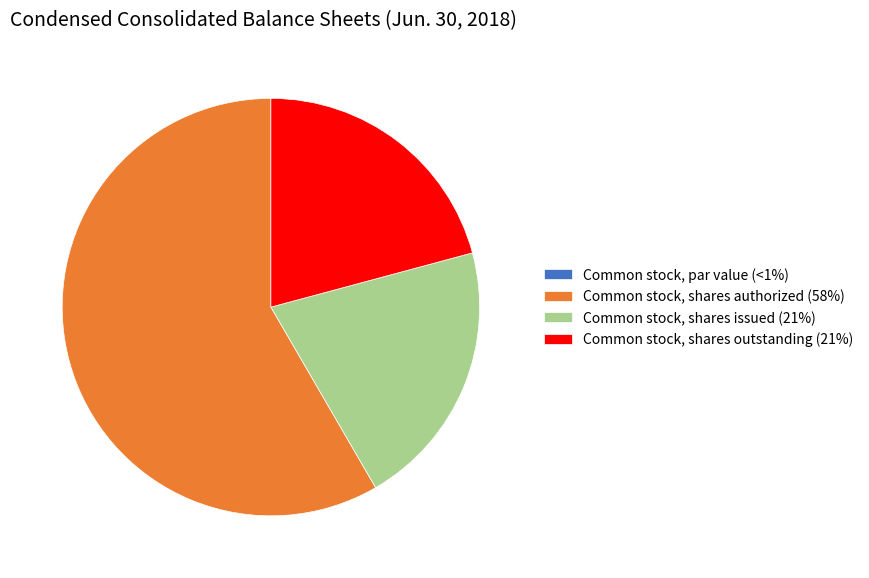

True or false: Common stock, shares authorized (58%) accounts for 58% of the total.

True